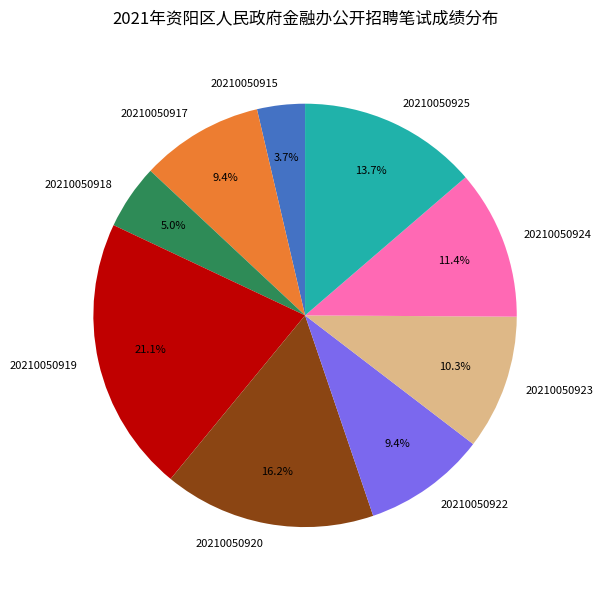

Does any single category account for the majority?

No